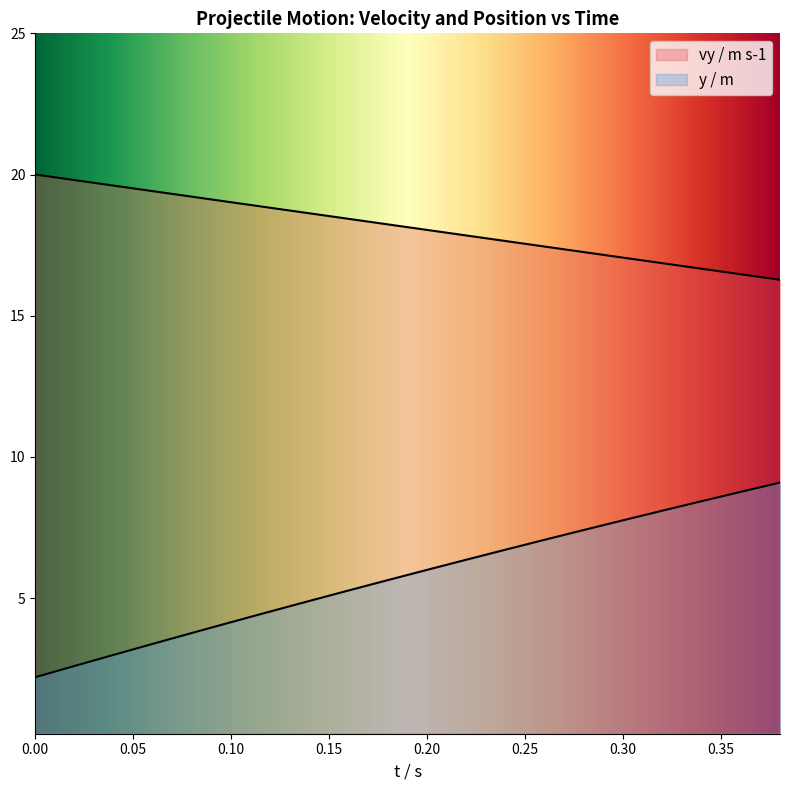

What are all the series names shown in the legend?

vy / m s-1, y / m